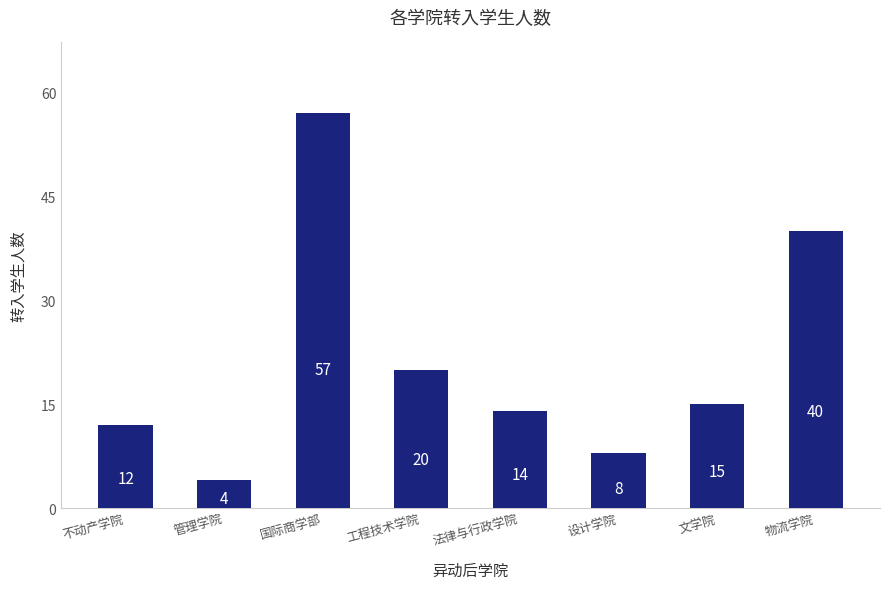

Rank the categories by value from highest to lowest.

国际商学部, 物流学院, 工程技术学院, 文学院, 法律与行政学院, 不动产学院, 设计学院, 管理学院